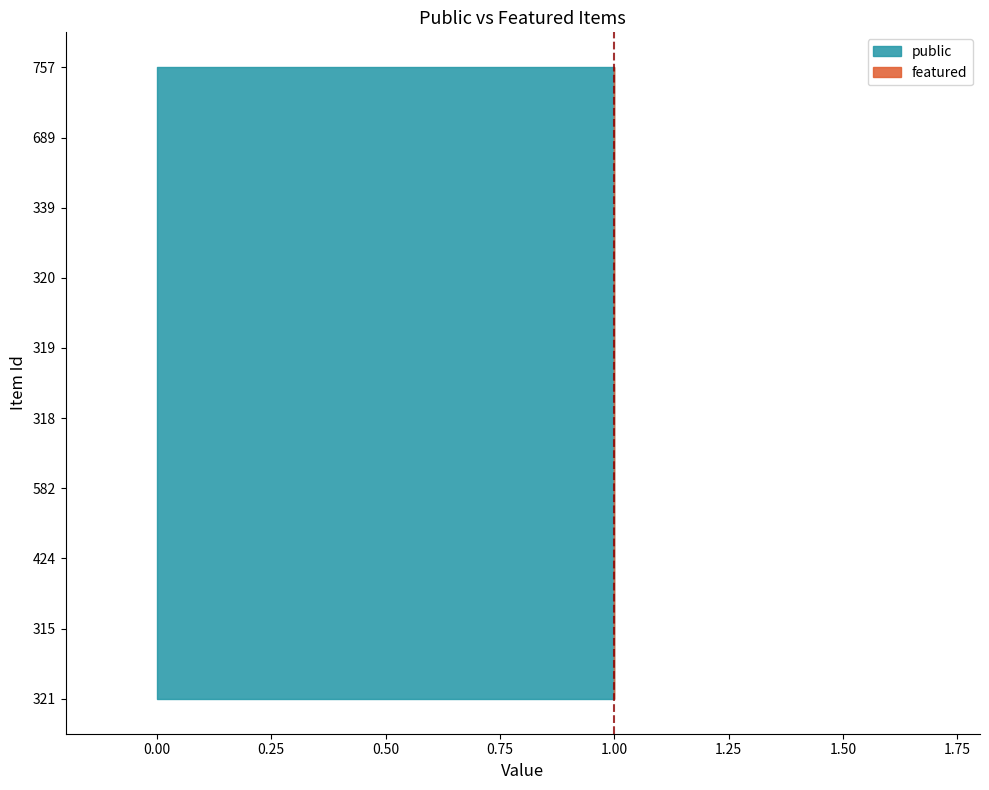

Reading left to right, transcribe all the data shown in this chart.

public: 321=1	315=1	424=1	582=1	318=1	319=1	320=1	339=1	689=1	757=1
featured: 321=0	315=0	424=0	582=0	318=0	319=0	320=0	339=0	689=0	757=0